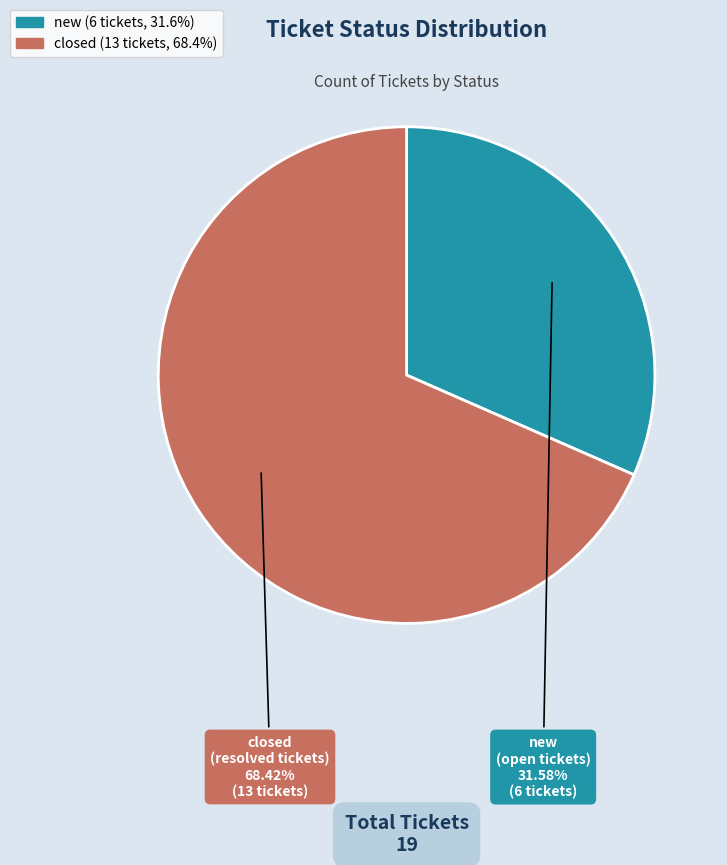

How many segments does this pie chart have?

2